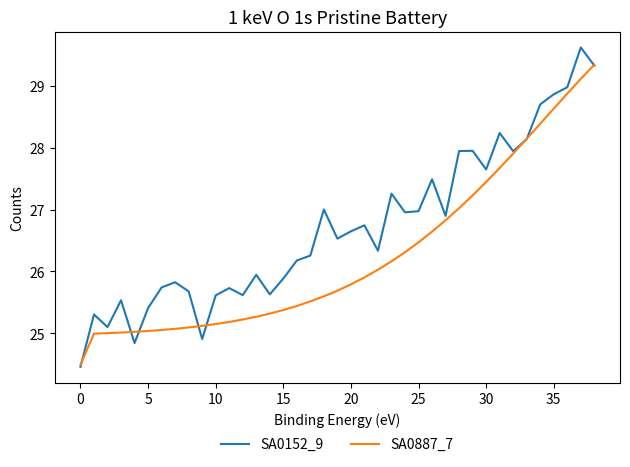

What is the greatest value displayed?

29.6